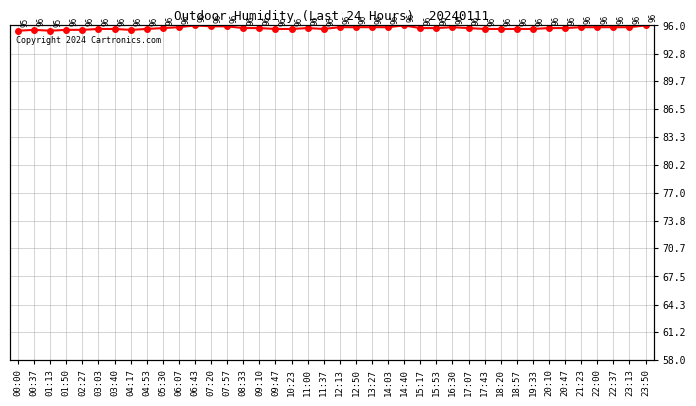

The chart shows a value of 151.0 at 20:47. True or false?

False